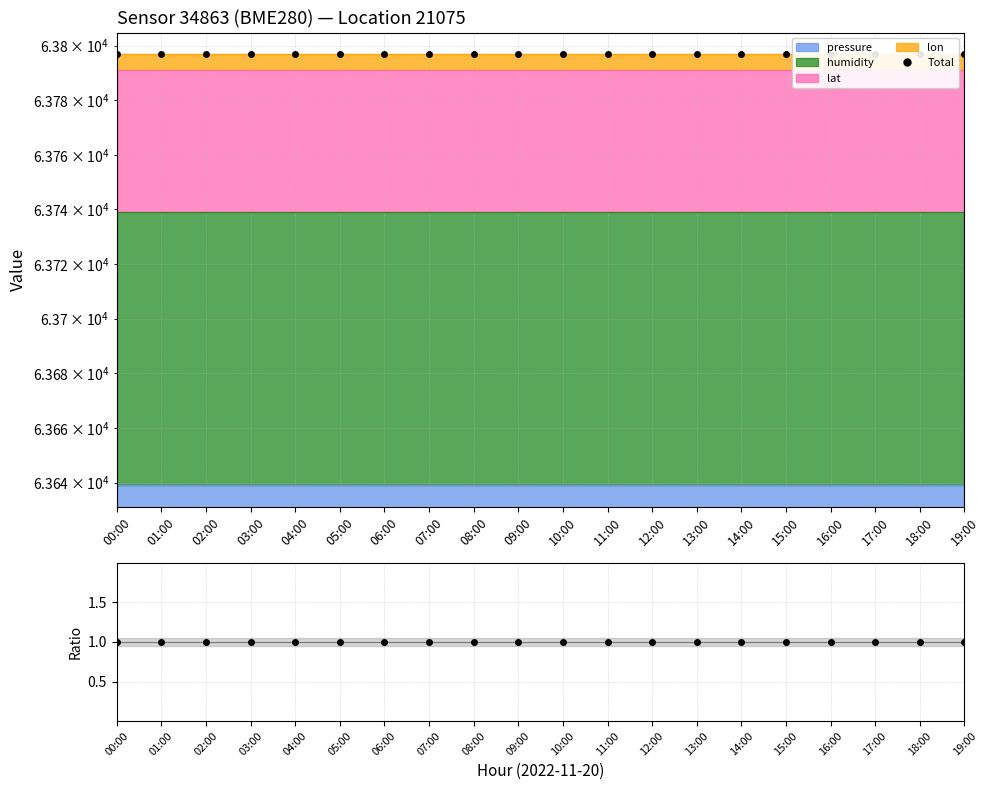

How many data points does each series have?

20